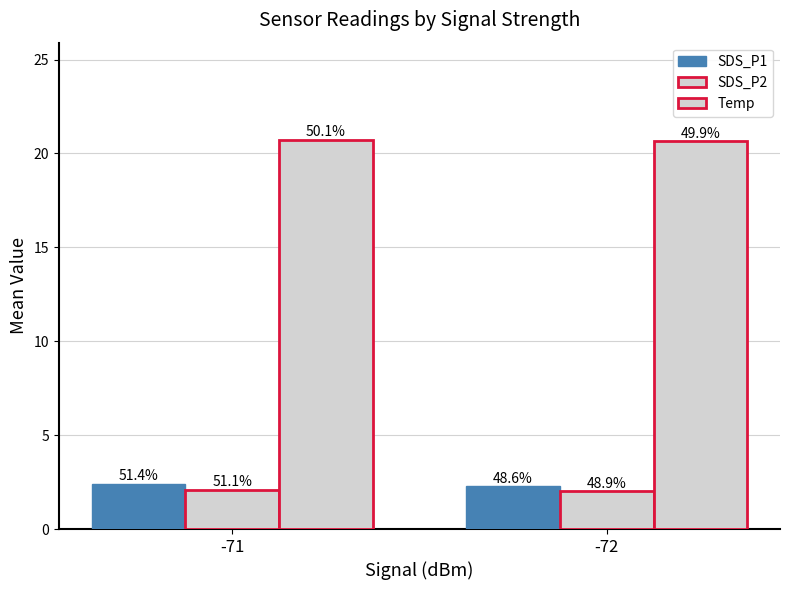

How many groups of bars are there?

2